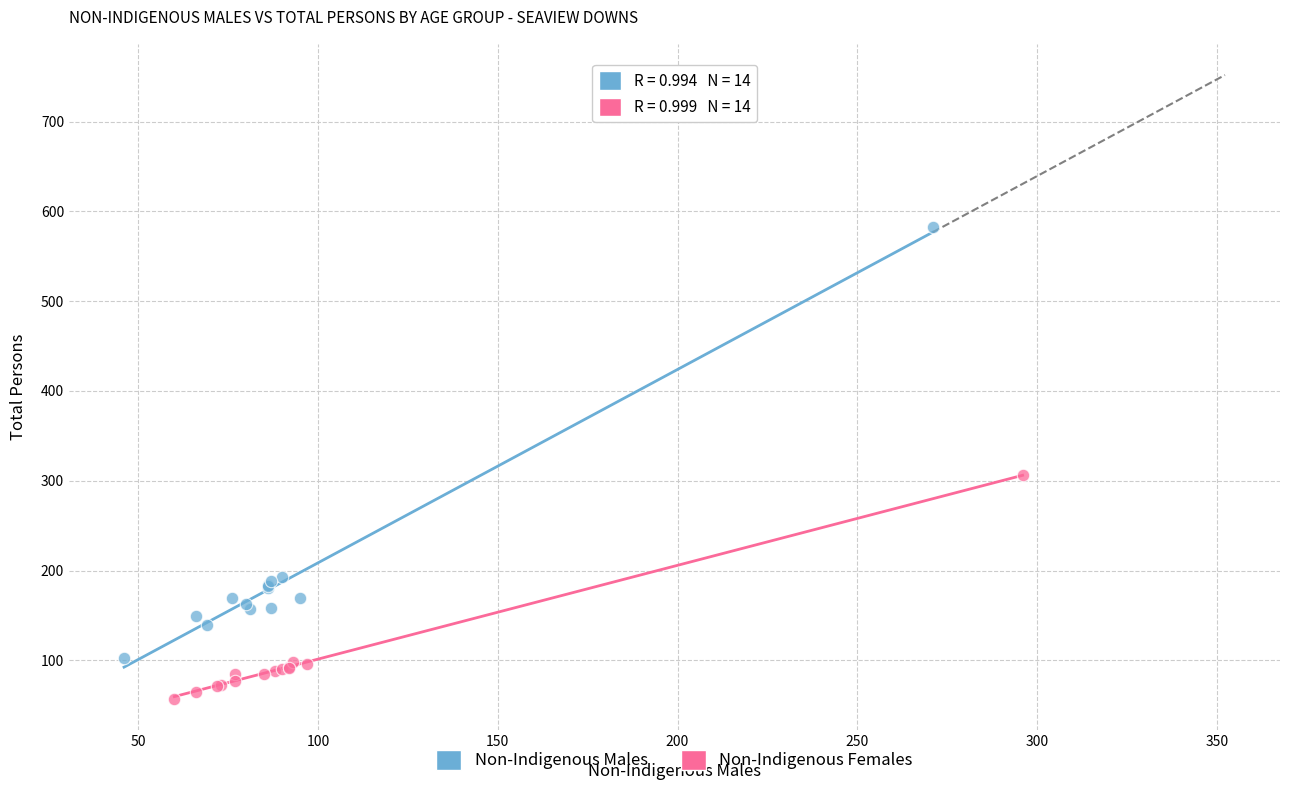

Which series reaches the minimum Y coordinate?

Non-Indigenous Females